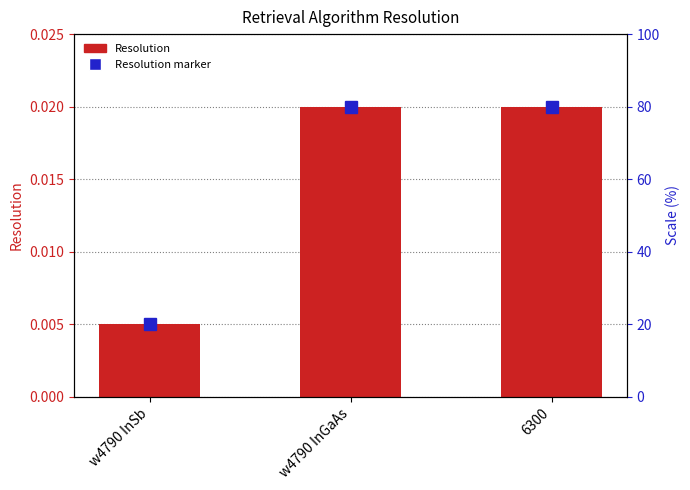

Which has a higher value, 6300 or w4790 InGaAs?

6300